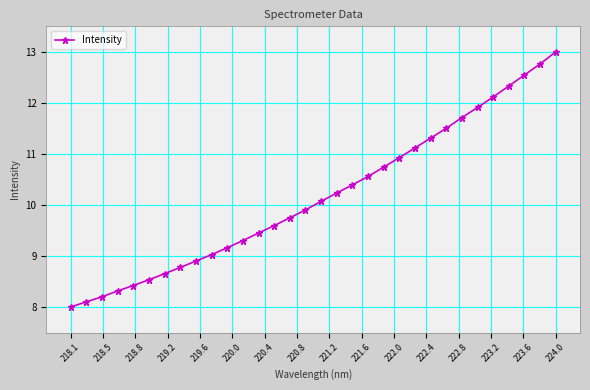

What is the value of the 20th point from the left?

10.6